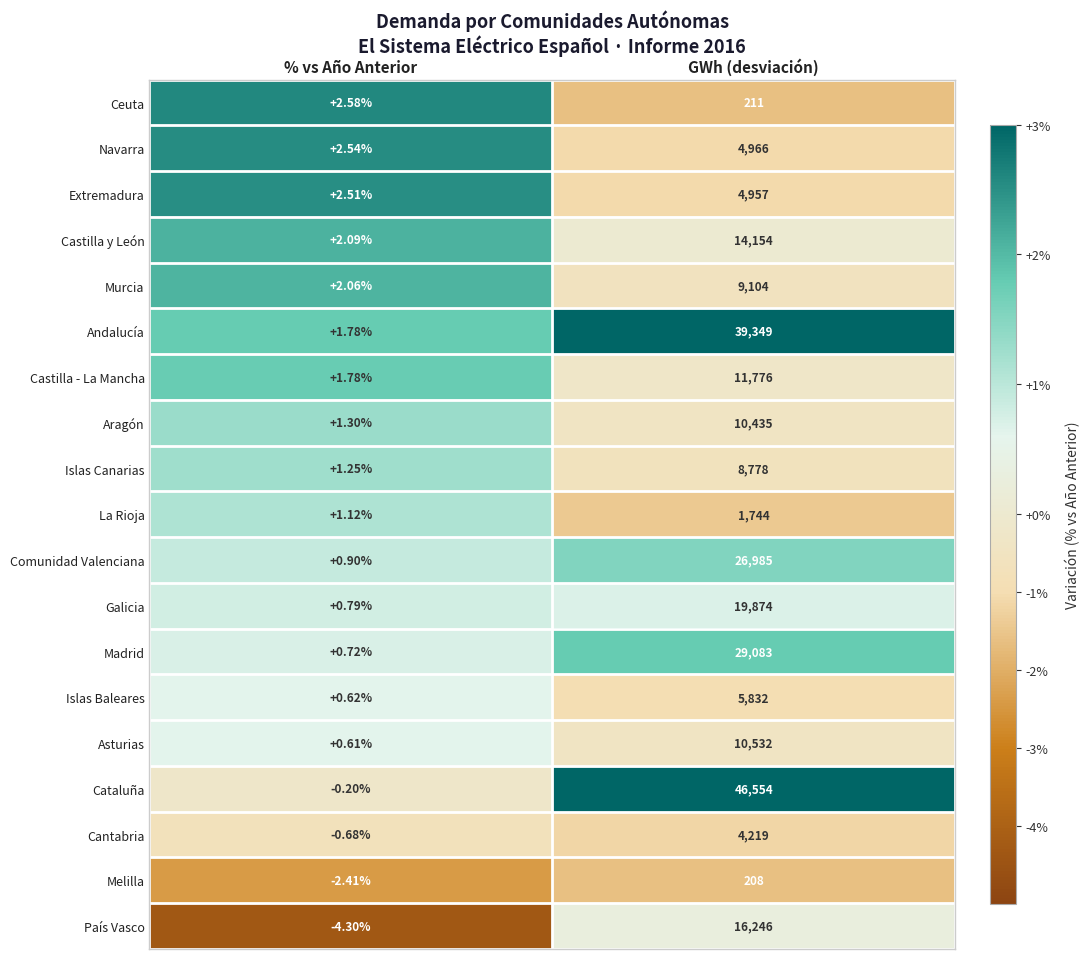

Where is Asturias nearest to the value 5266?

% vs Año Anterior